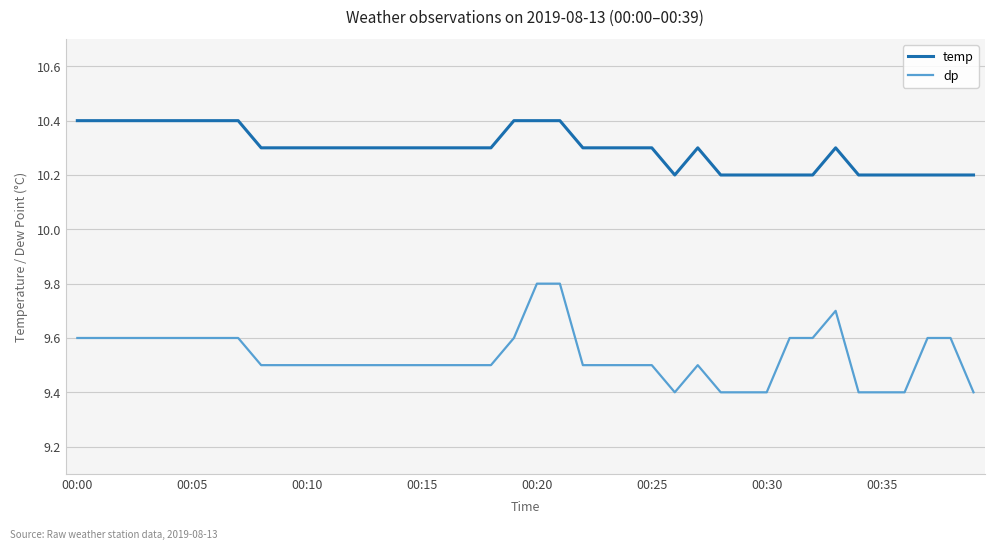

True or false: temp has more than 1 points higher than both neighbors.

True